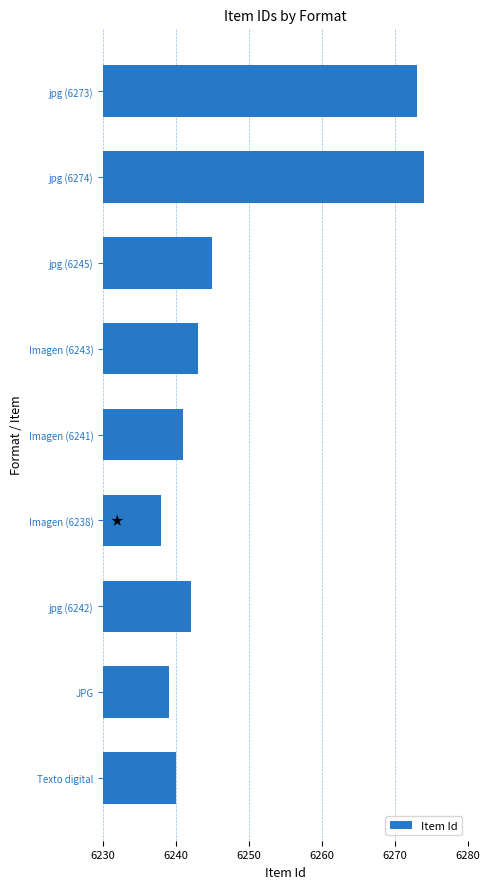

What is the greatest value displayed?

6274